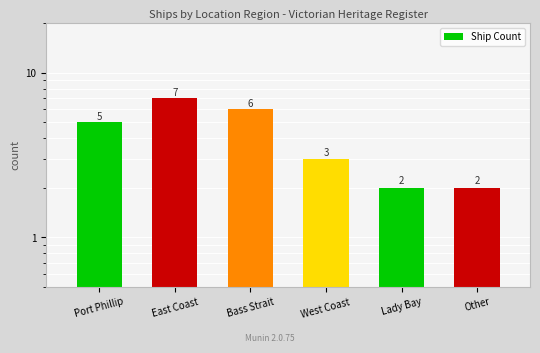

The value at West Coast is 3. True or false?

True